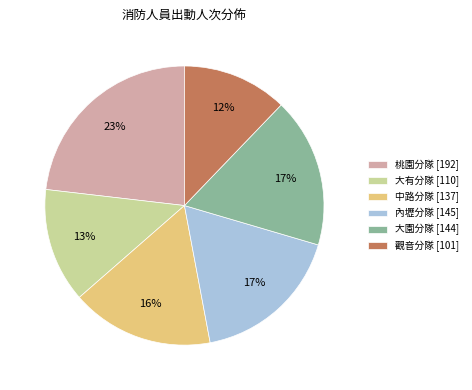

How many slices are in this pie chart?

6